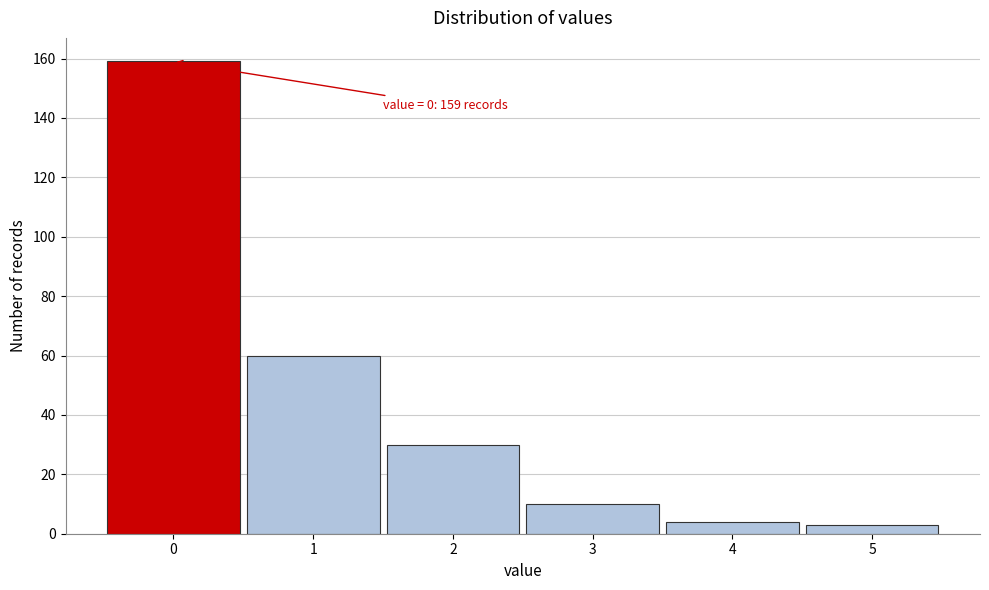

Over which range of the x-axis is the bar tallest?

-0.5 to 0.5